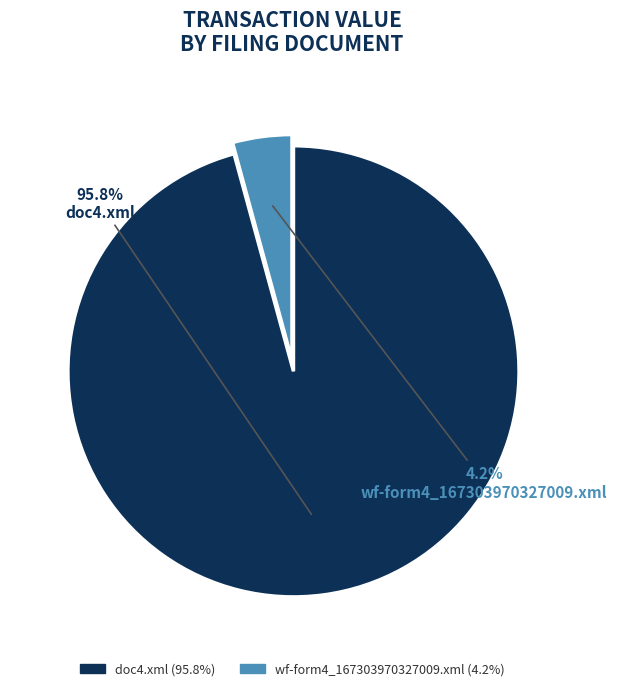

What is the majority slice?

doc4.xml